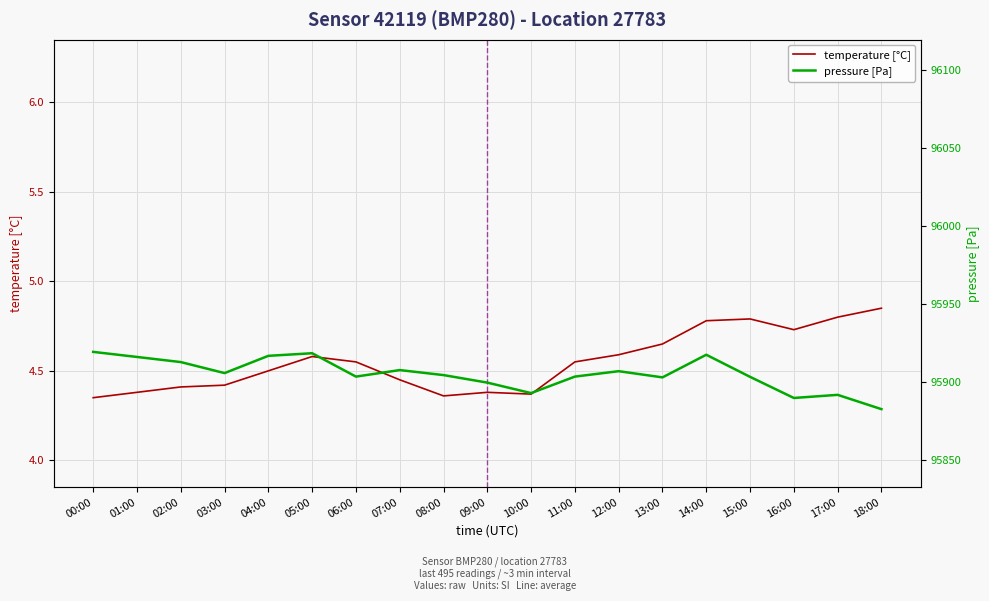

Where does the pressure [Pa] series first go above 95904?

00:00